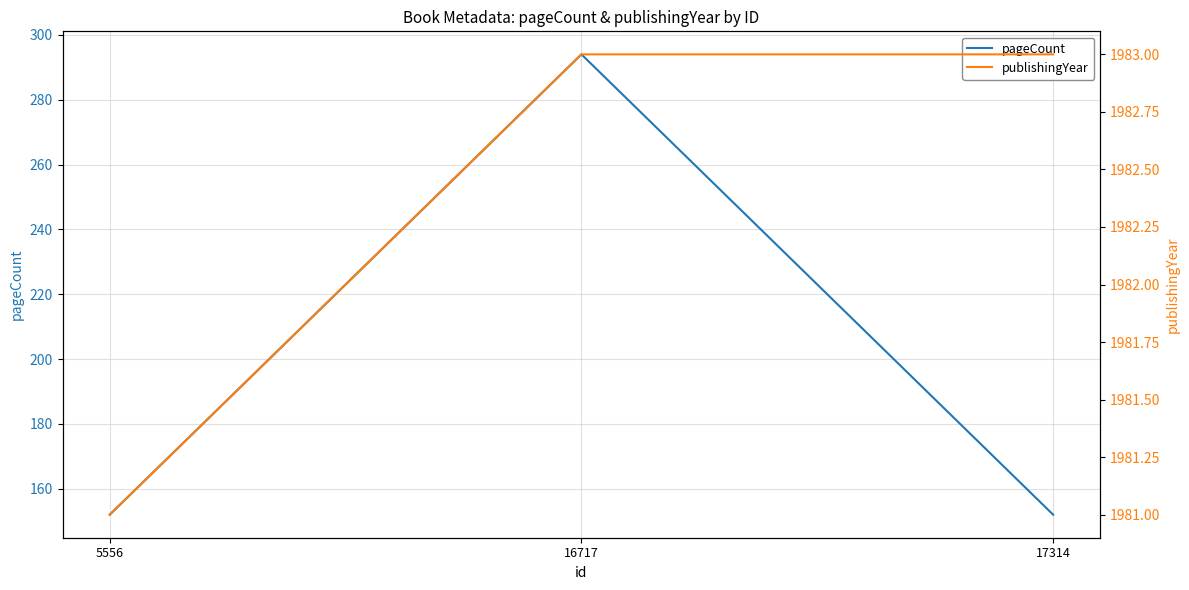

Is this an area chart (filled region under the line)?

No